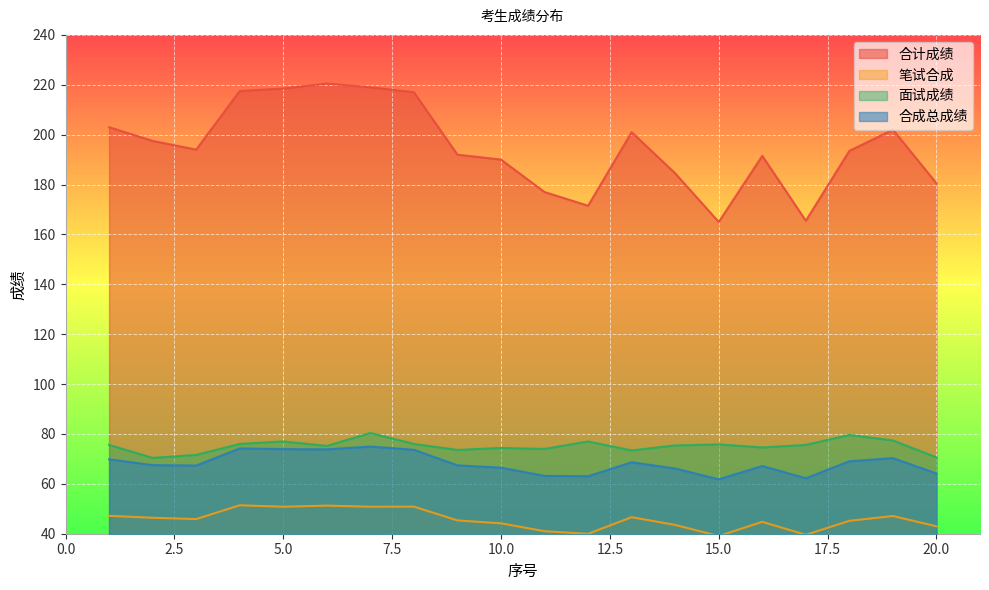

What are all the series names shown in the legend?

合计成绩, 笔试合成, 面试成绩, 合成总成绩